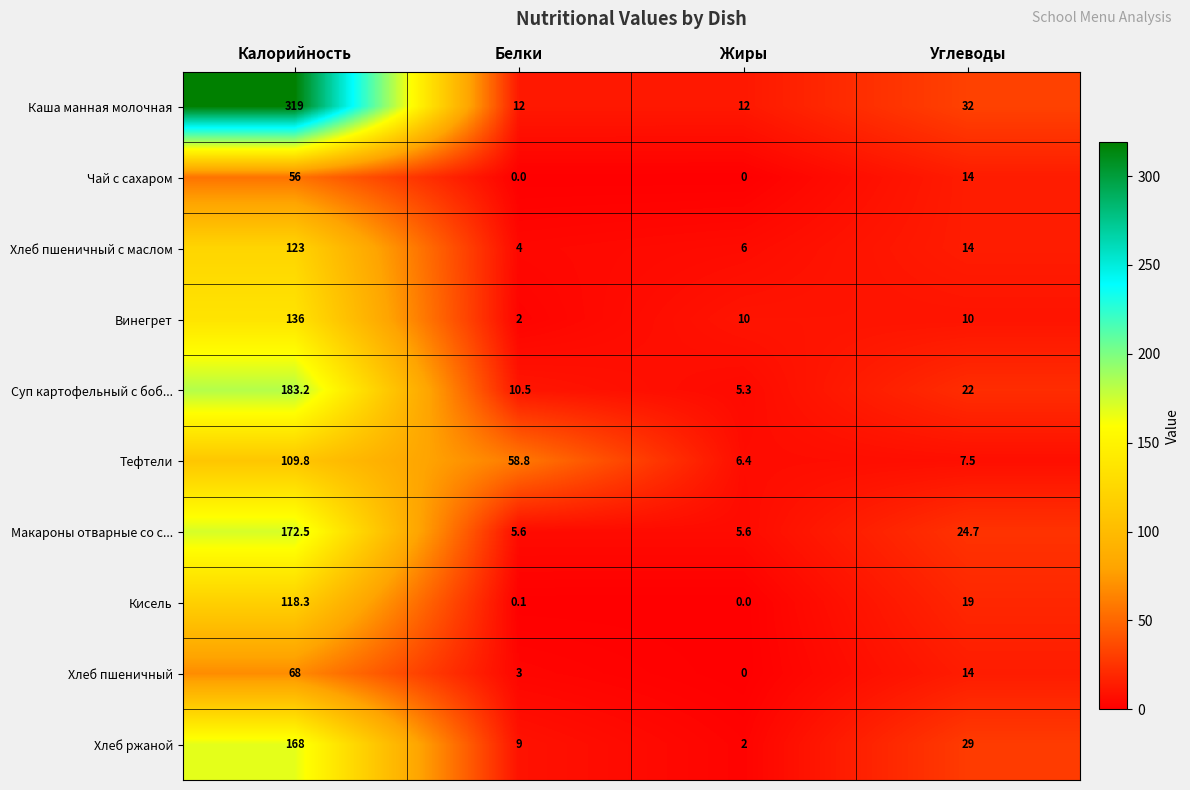

Read the Каша манная молочная value at Калорийность.

319.0